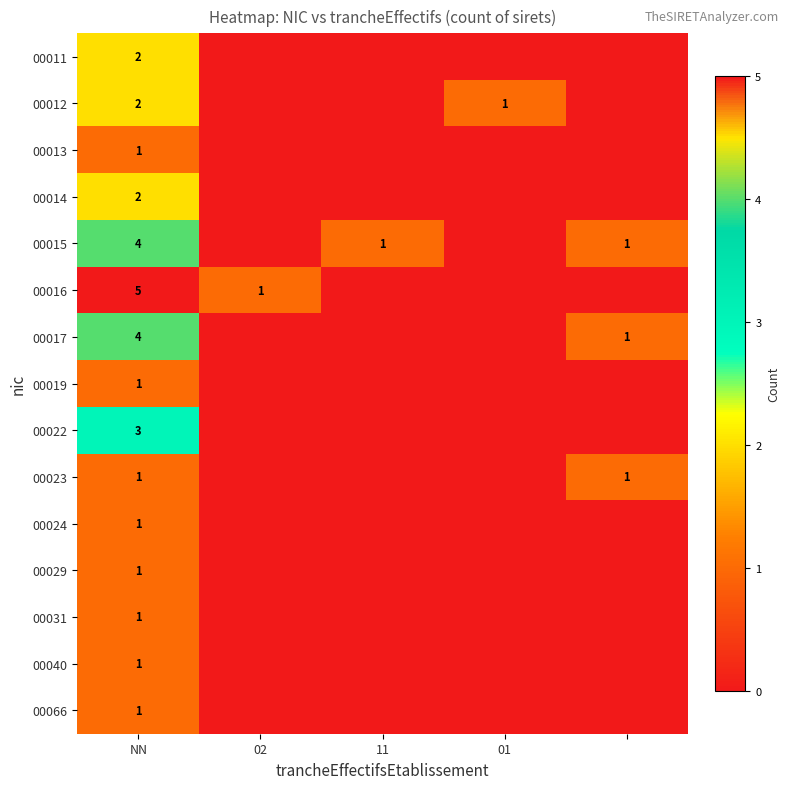

The value of 00017 at NN is 4. True or false?

True